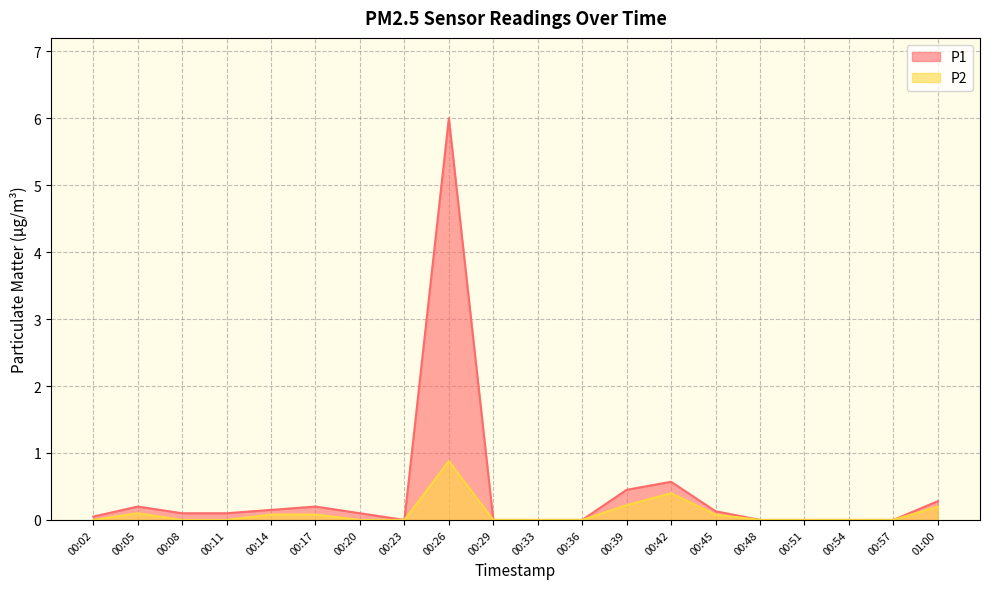

What is the label of the 12th point from the left?

00:36